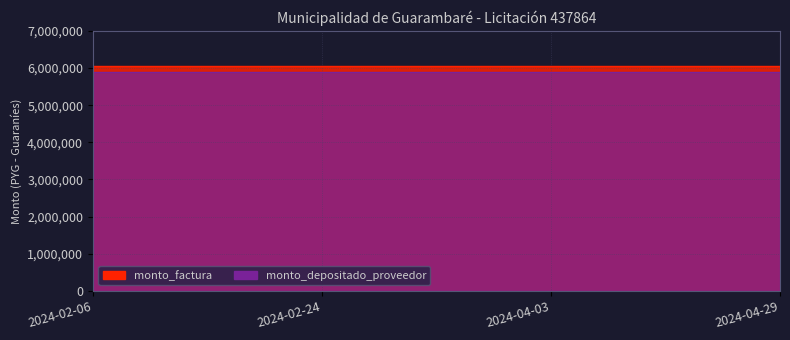

Reading left to right, extract all data points from this chart.

monto_factura: 6066667	6066667	6066667	6066667
monto_depositado_proveedor: 5901212	5901212	5901212	5901212